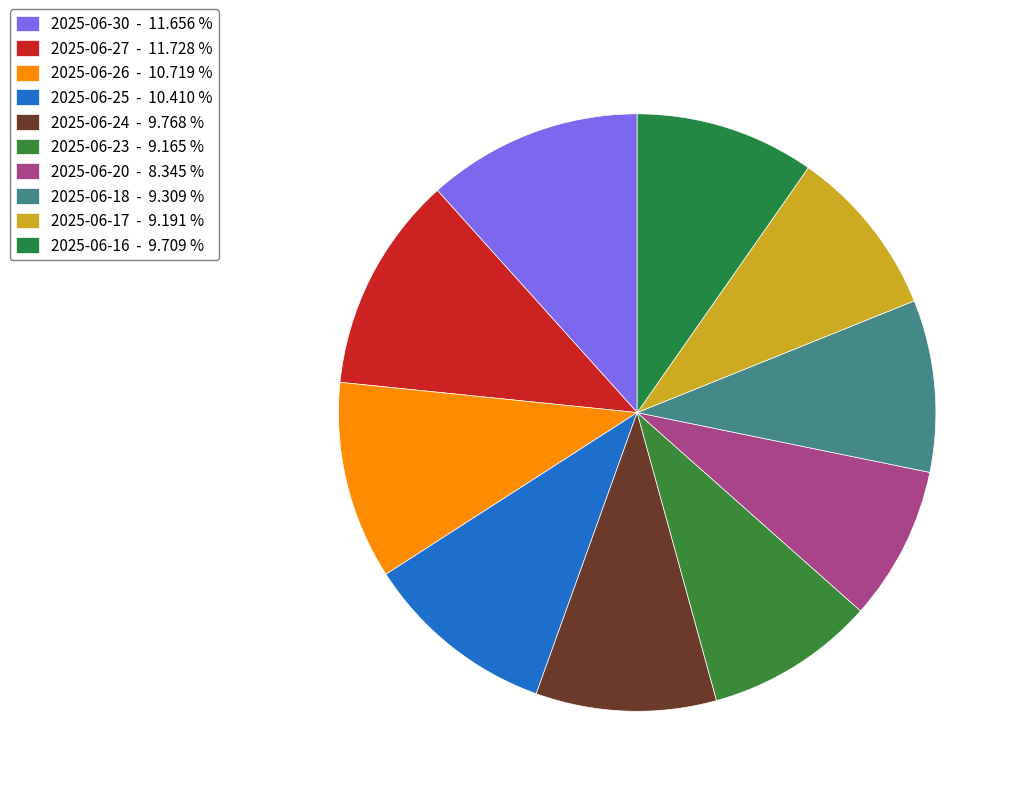

To the nearest percent, what is the difference between the largest and smallest slice percentages?

3%